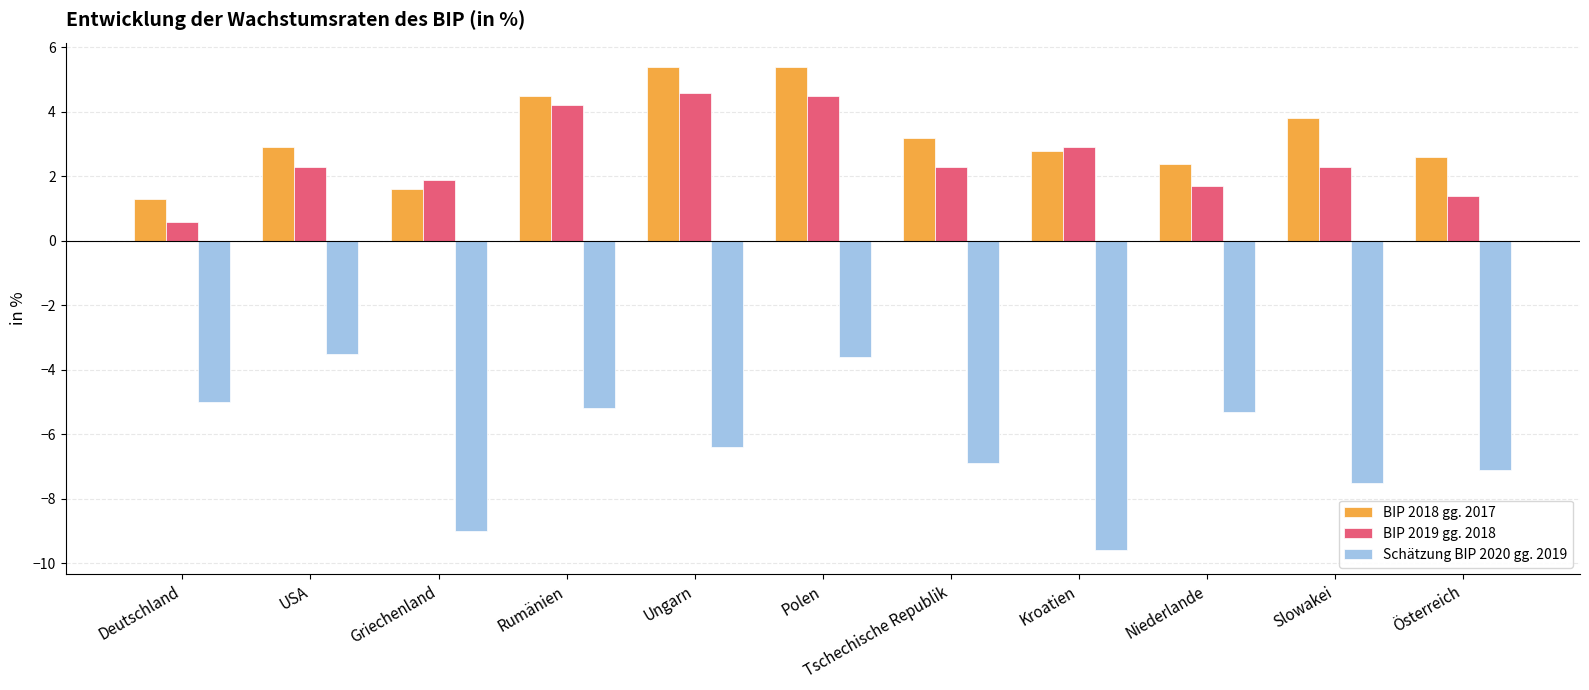

What is the label of the 11th bar from the right?

Deutschland